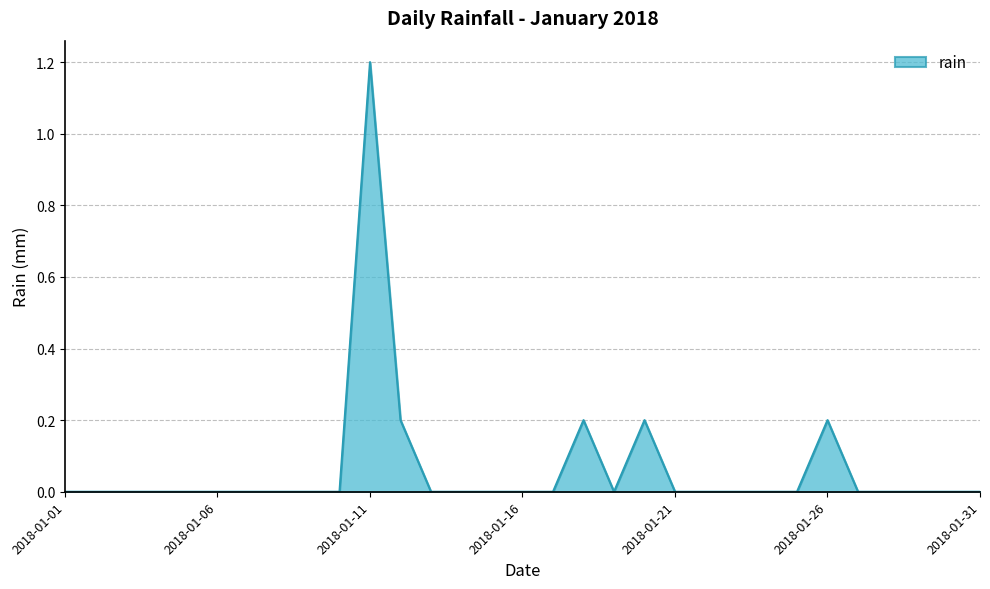

What is the greatest value displayed?

1.2